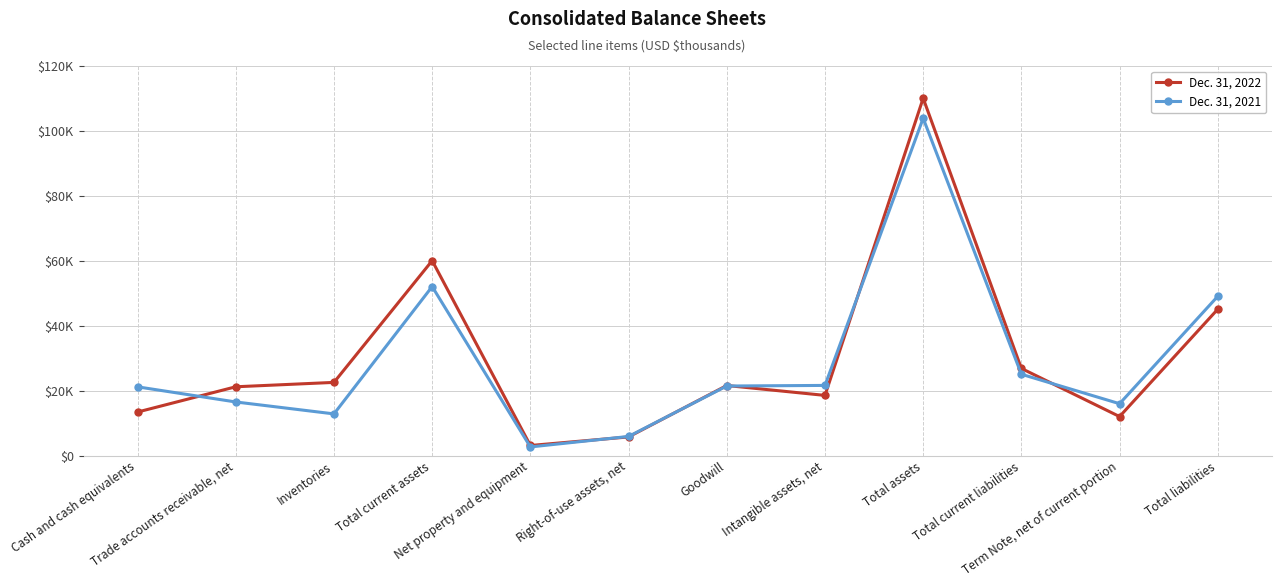

Rank the series by their average value, from highest to lowest.

Dec. 31, 2022, Dec. 31, 2021